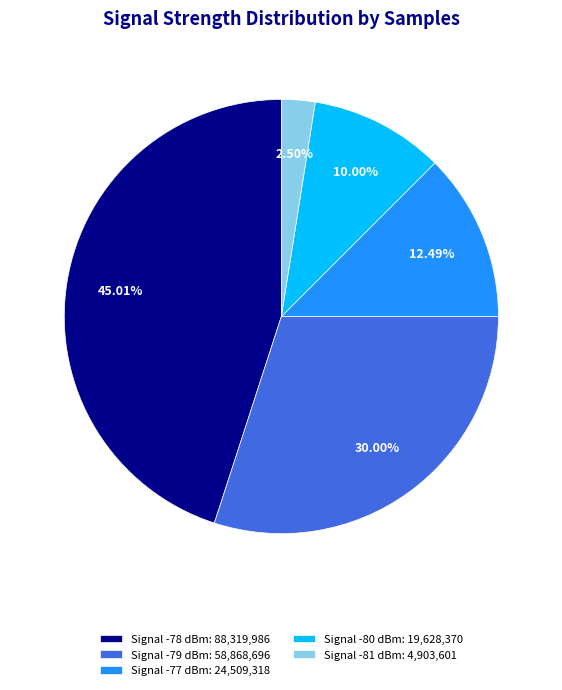

Is the sum of Signal -80 dBm: 19,628,370 and Signal -78 dBm: 88,319,986 greater than half?

Yes